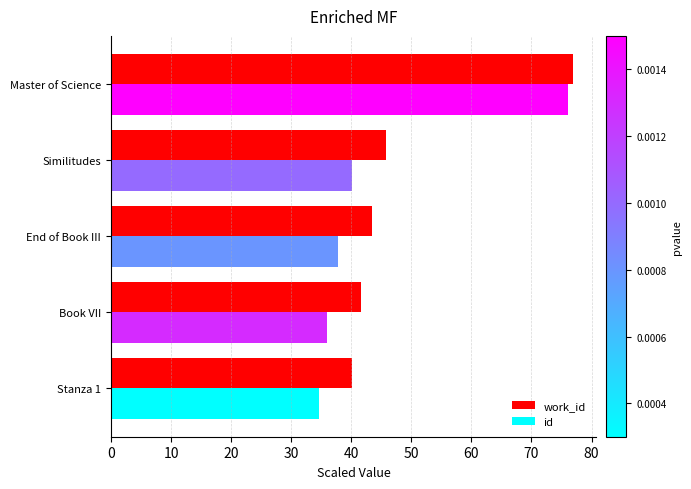

Is it true that work_id equals 110.0 at Master of Science?

False